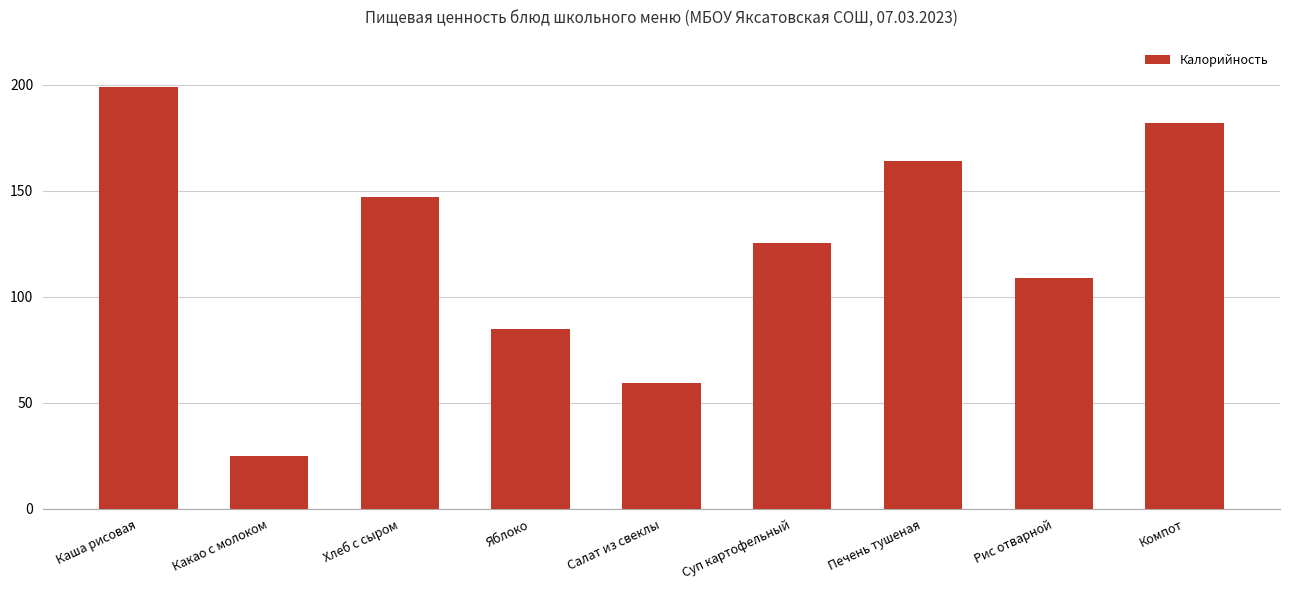

The value at Салат из свеклы is 59.5. True or false?

True